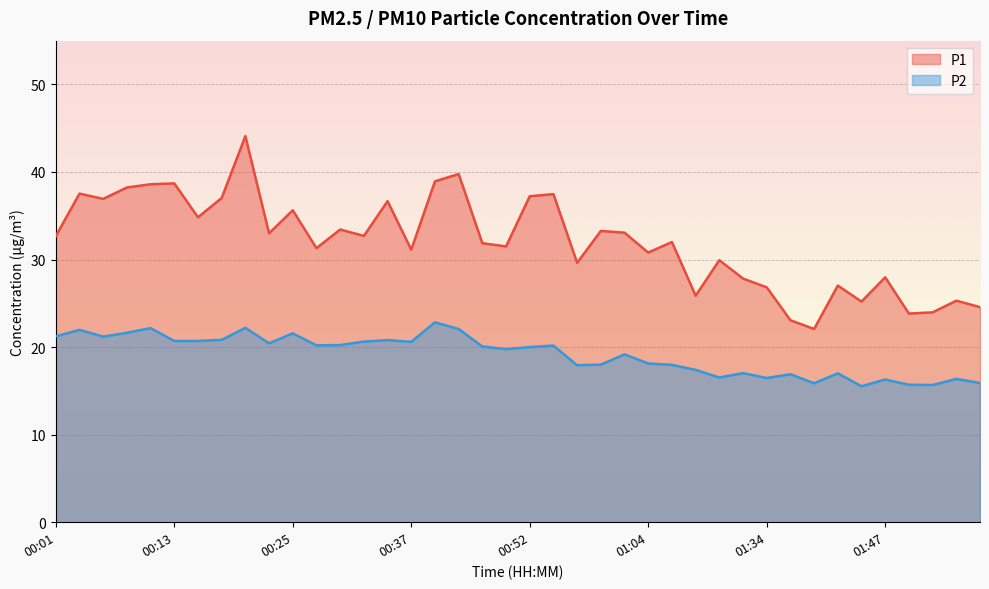

Which category has the highest value across all series?

00:20